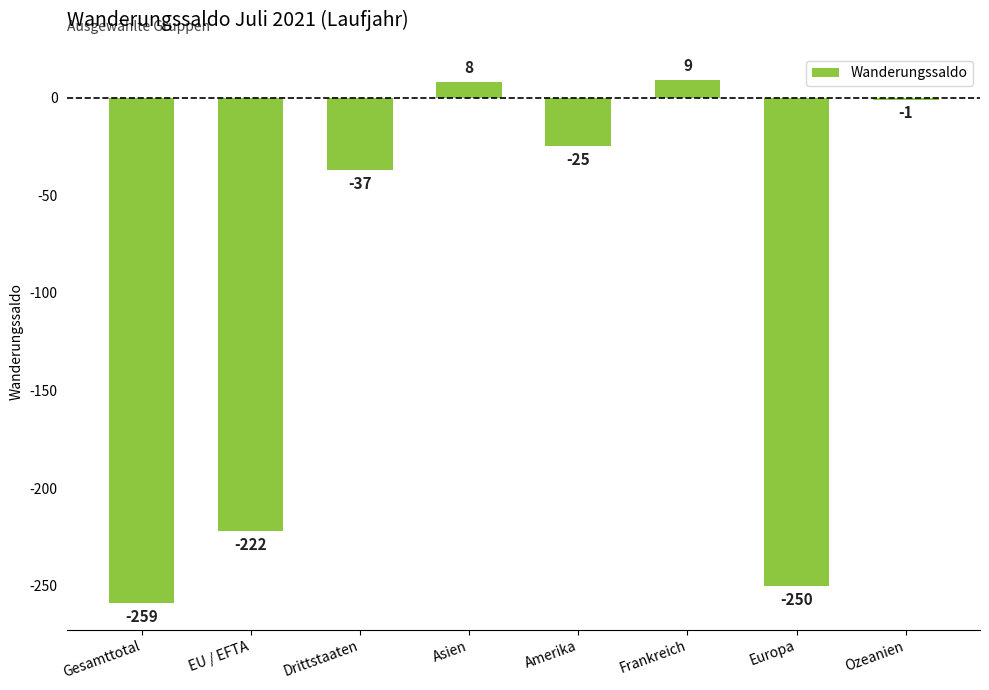

Reading left to right, what are all the values shown in this chart?

Gesamttotal=-259	EU / EFTA=-222	Drittstaaten=-37	Asien=8	Amerika=-25	Frankreich=9	Europa=-250	Ozeanien=-1